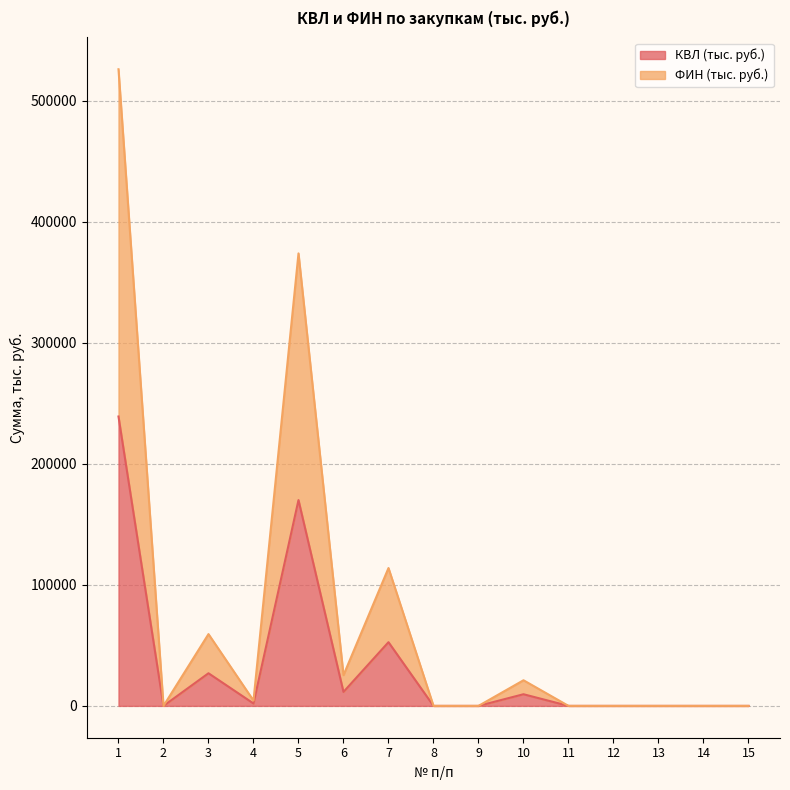

Which series has the largest total across all categories?

ФИН (тыс. руб.)